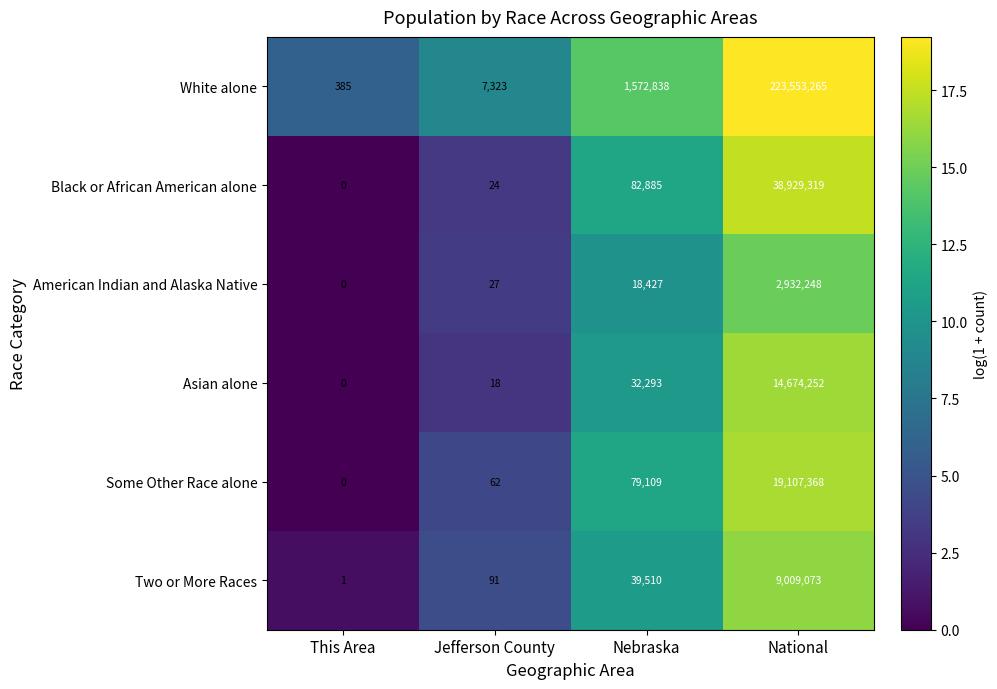

What is the total value across all series at National?

308205525